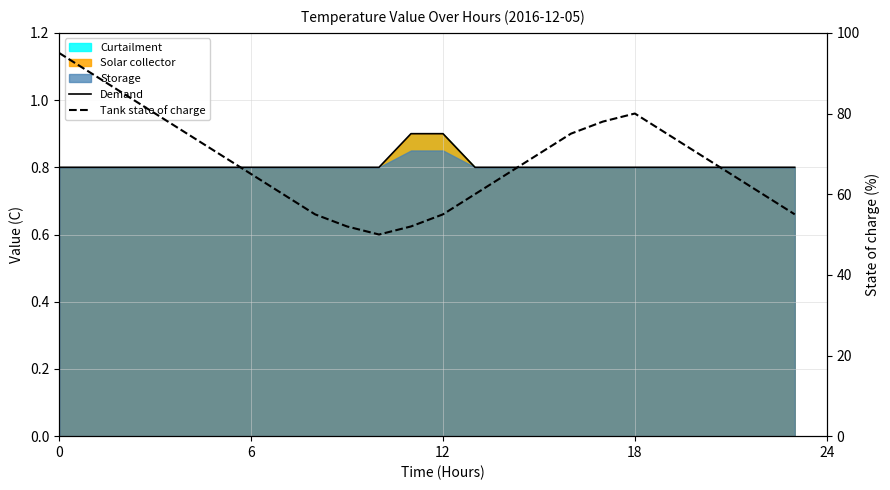

Between 5 and 11, which is larger?

11